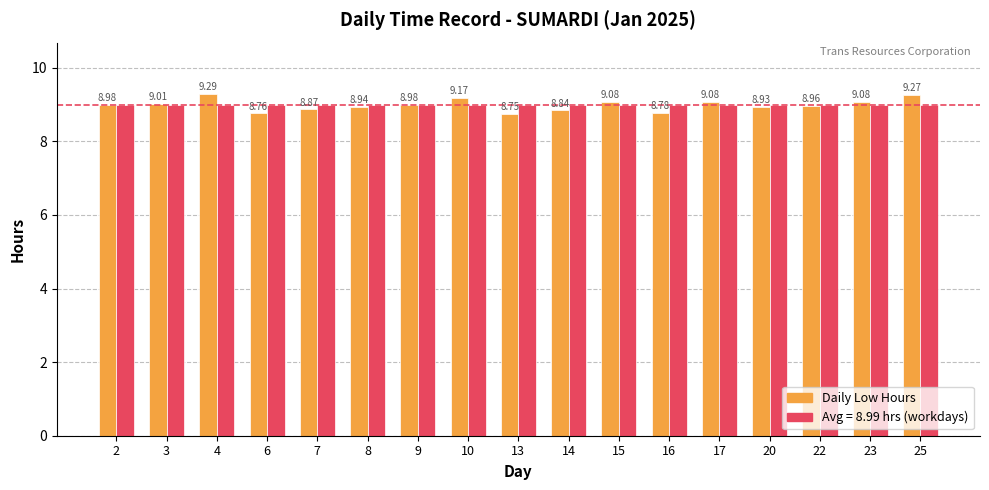

What is the total value across all series at 13?

17.7